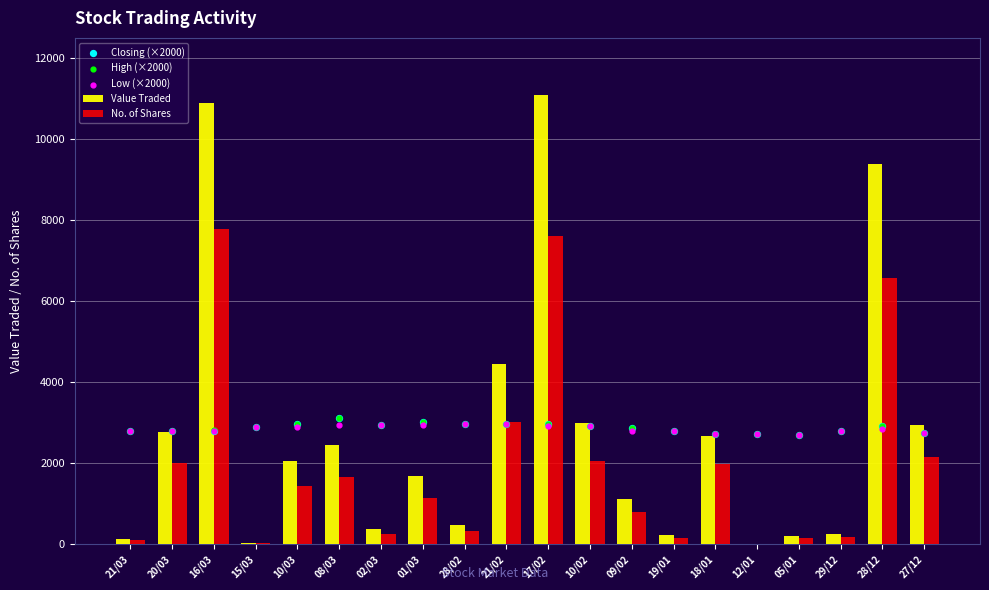

At which category is the sum across all series the highest?

17/02